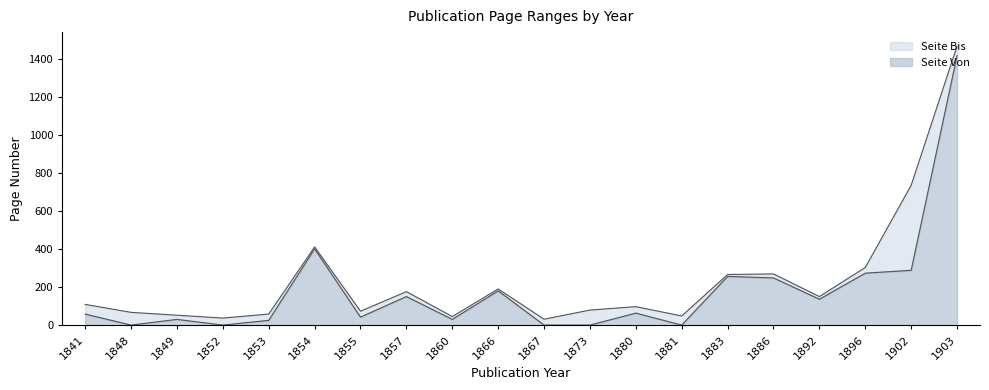

What is the total value across all series at 1892?

151